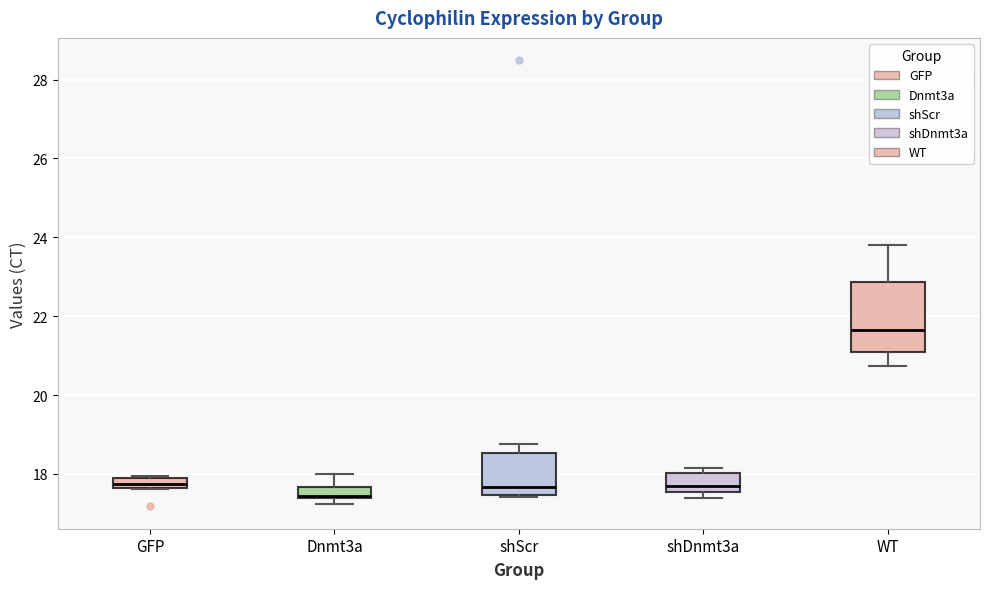

Which box's median line is the lowest?

Dnmt3a